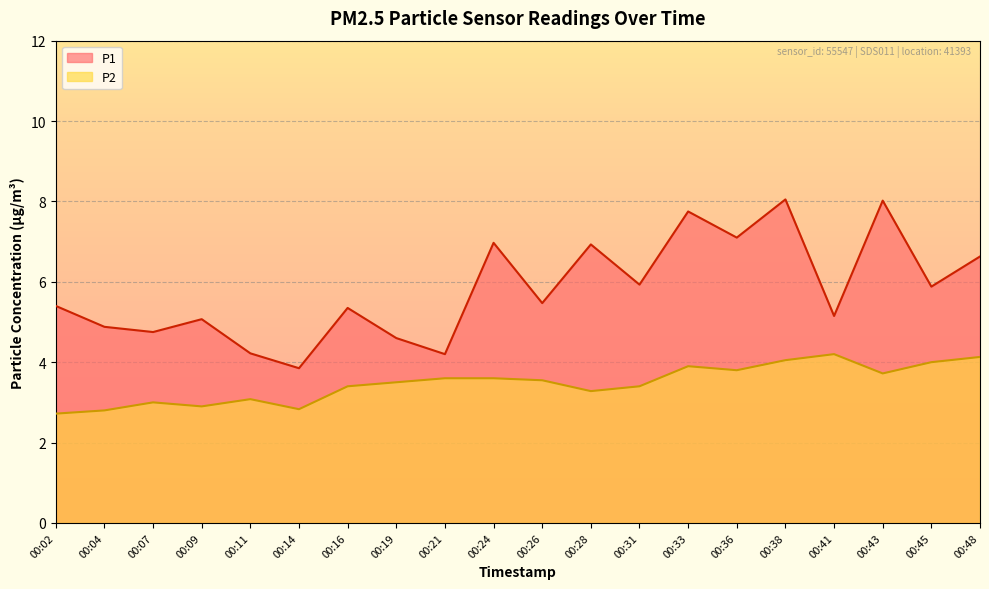

Where does the P2 series first go above 3?

00:11